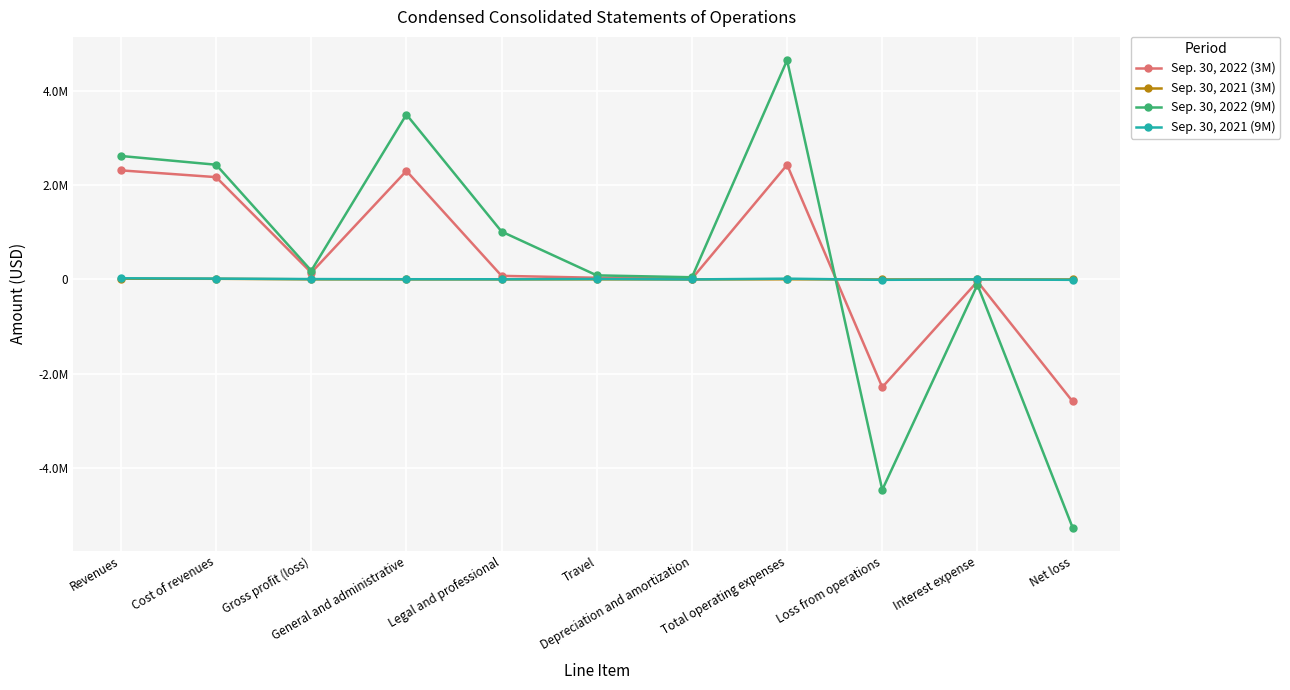

Is this an area chart (filled region under the line)?

No